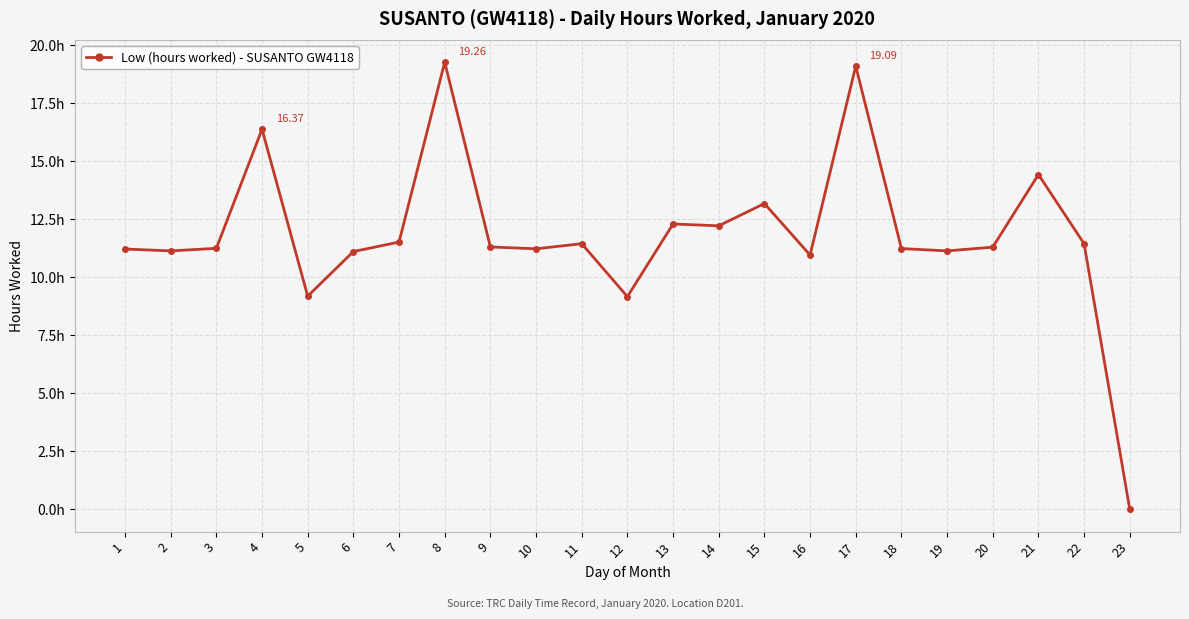

True or false: the data shows 9.2 at 5.

True